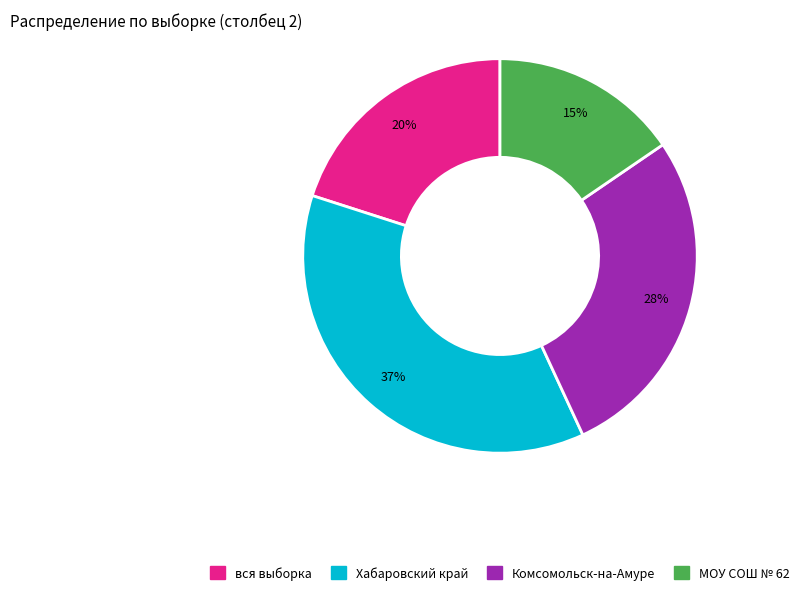

How many segments does this pie chart have?

4